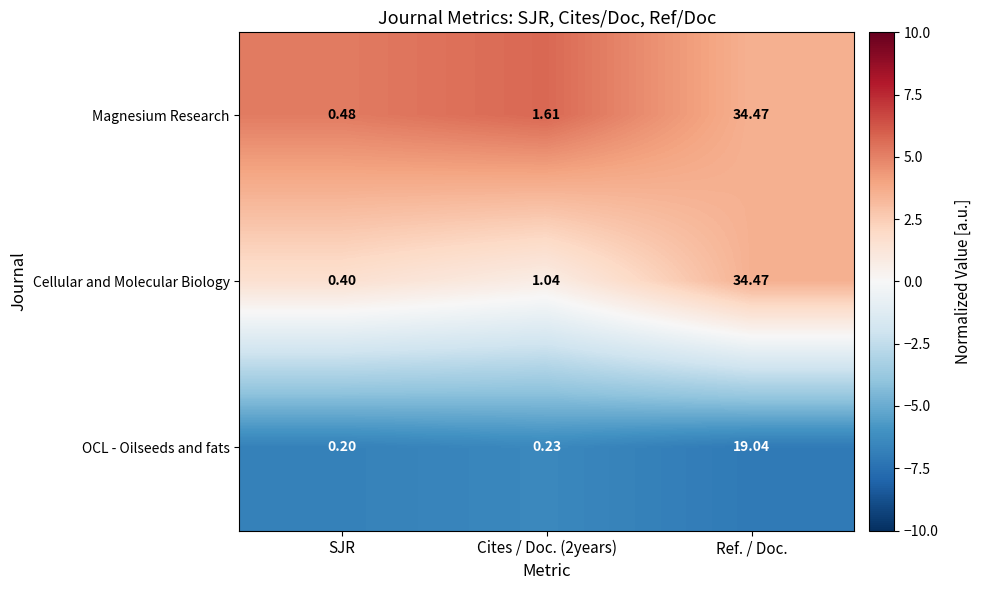

Which series has the largest range (max minus min)?

Cellular and Molecular Biology